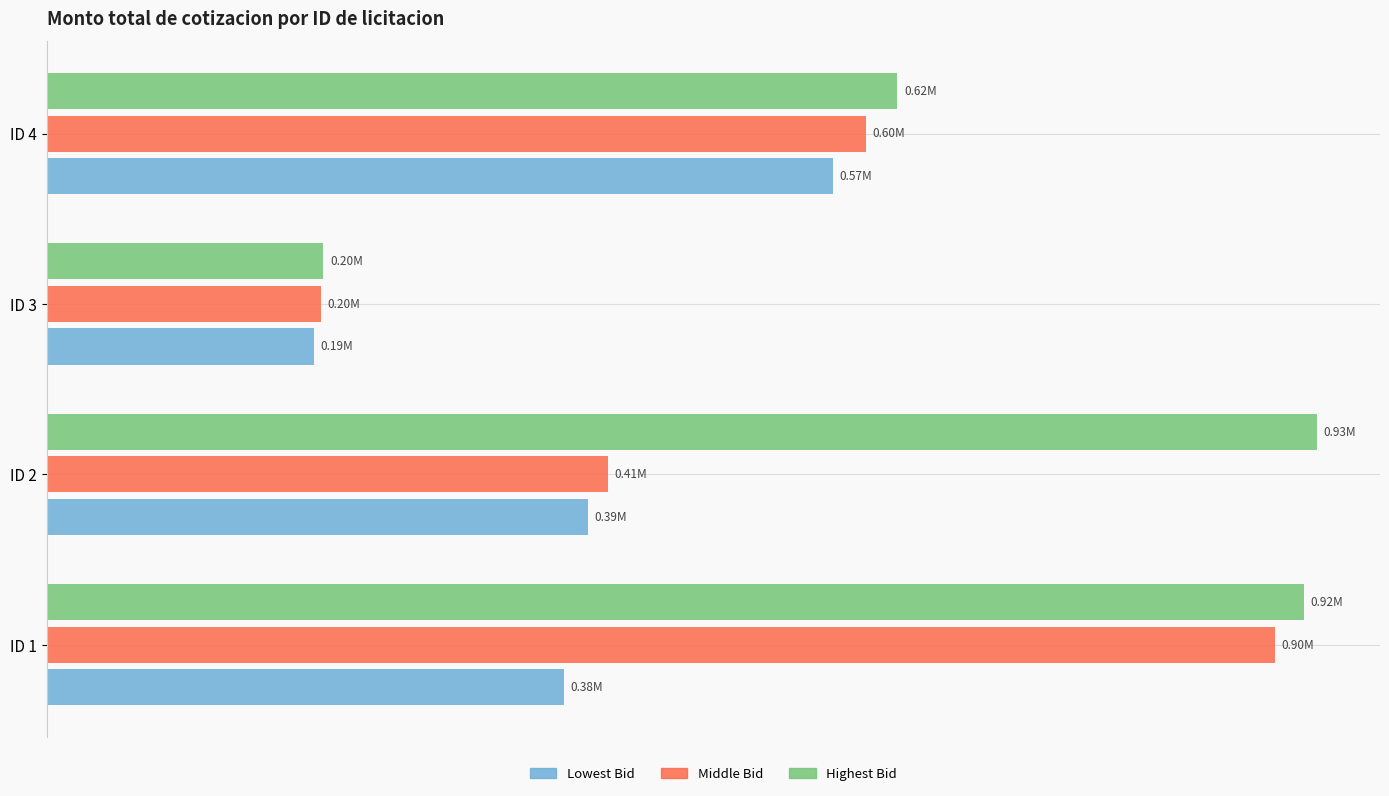

Which label corresponds to the smallest value in the chart?

ID 3